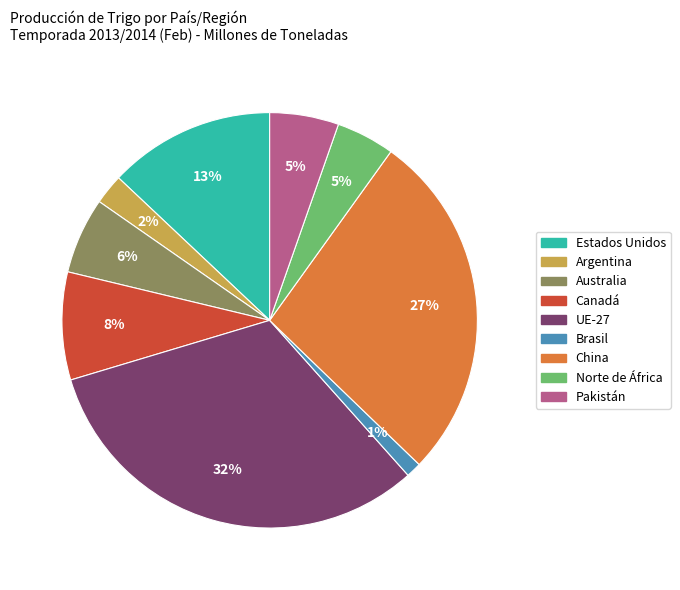

To the nearest percent, what is the average slice percentage?

11%